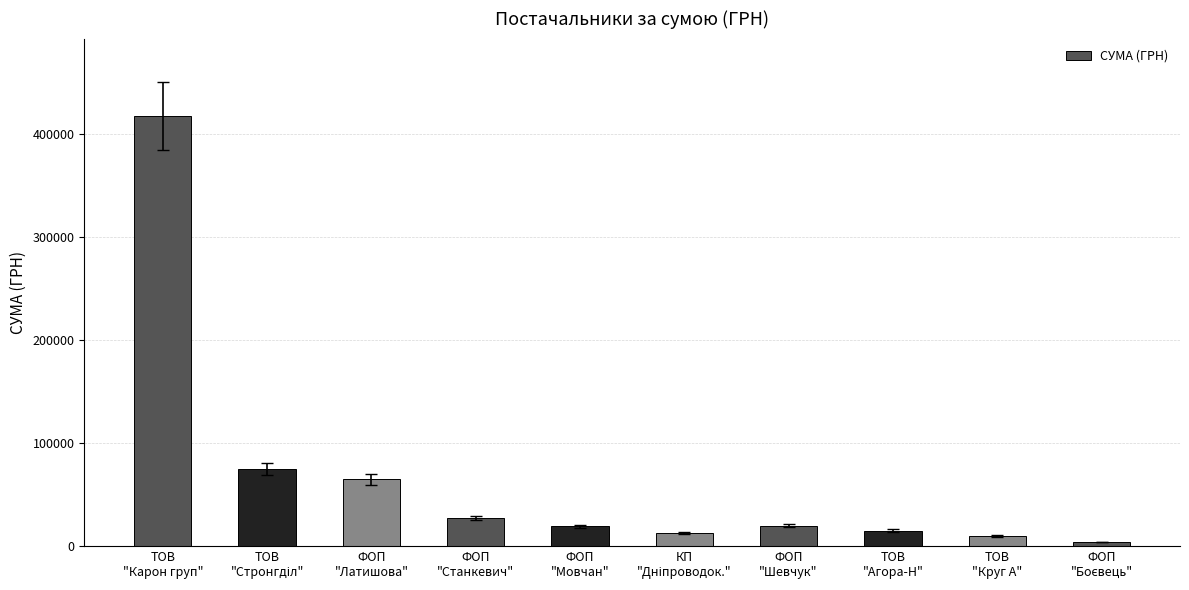

What is the maximum value shown in the chart?

417514.7